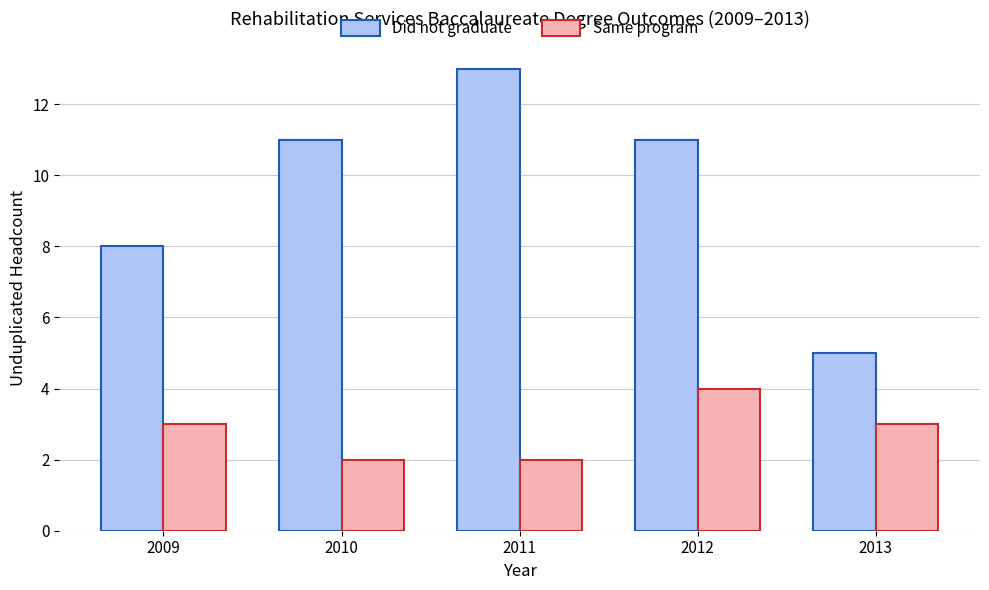

Reading right to left, list all the values displayed in this chart.

Did not graduate: 2013=5	2012=11	2011=13	2010=11	2009=8
Same program: 2013=3	2012=4	2011=2	2010=2	2009=3